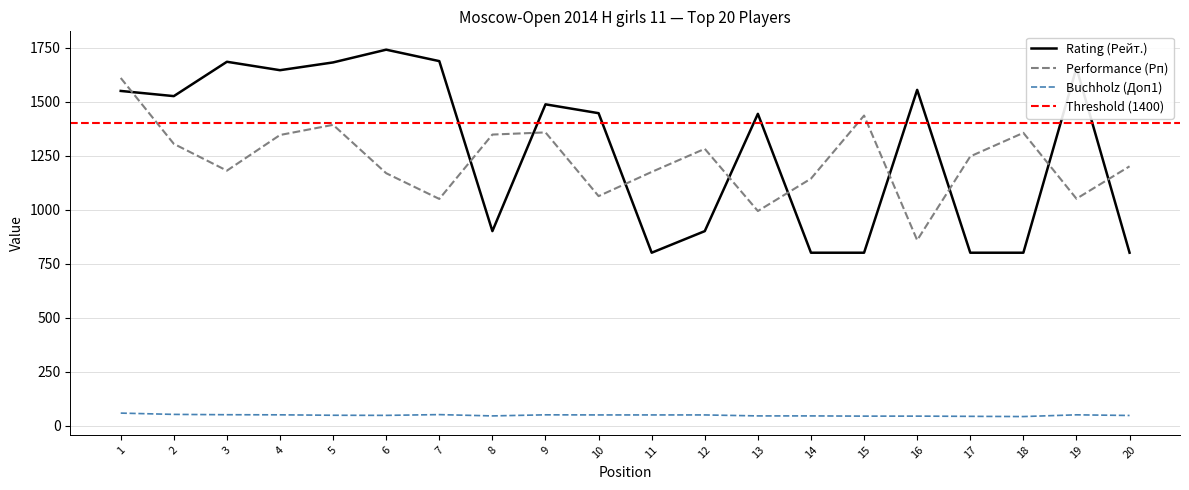

Reading left to right, list all the values displayed in this chart.

Rating (Рейт.): 1549.0	1525.0	1684.0	1645.0	1681.0	1740.0	1687.0	900.0	1487.0	1446.0	800.0	900.0	1443.0	800.0	800.0	1554.0	800.0	800.0	1656.0	800.0
Performance (Рп): 1609.0	1304.0	1180.0	1345.0	1392.0	1168.0	1049.0	1347.0	1357.0	1062.0	1174.0	1281.0	993.0	1143.0	1435.0	858.0	1246.0	1355.0	1050.0	1200.0
Buchholz (Доп1): 57.5	51.5	50.0	49.5	47.5	47.0	50.5	44.5	49.5	49.0	49.0	49.0	44.5	44.5	43.5	43.5	42.5	41.5	49.5	46.5